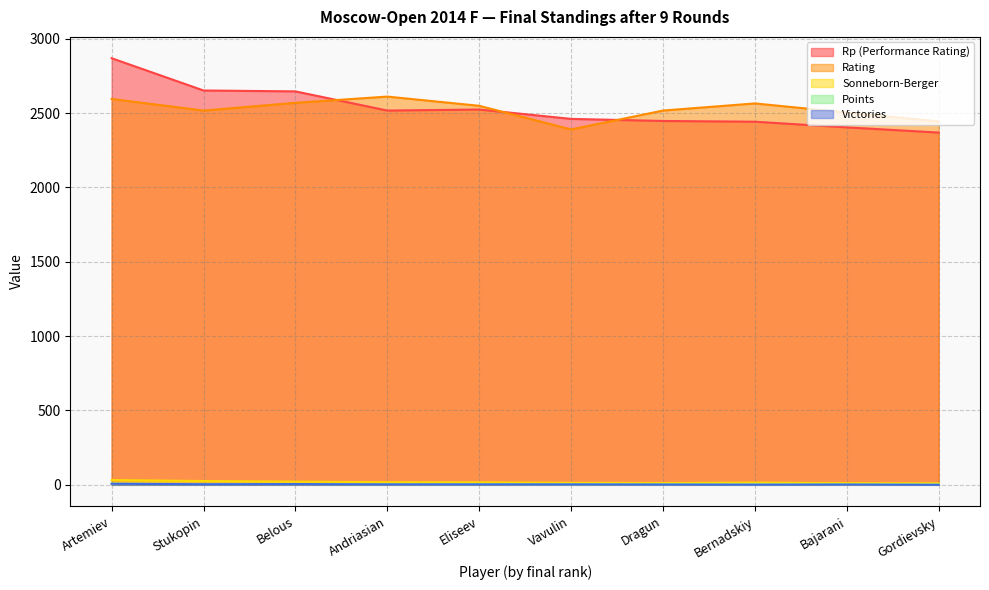

True or false: SB and Rating intersect in this chart.

False